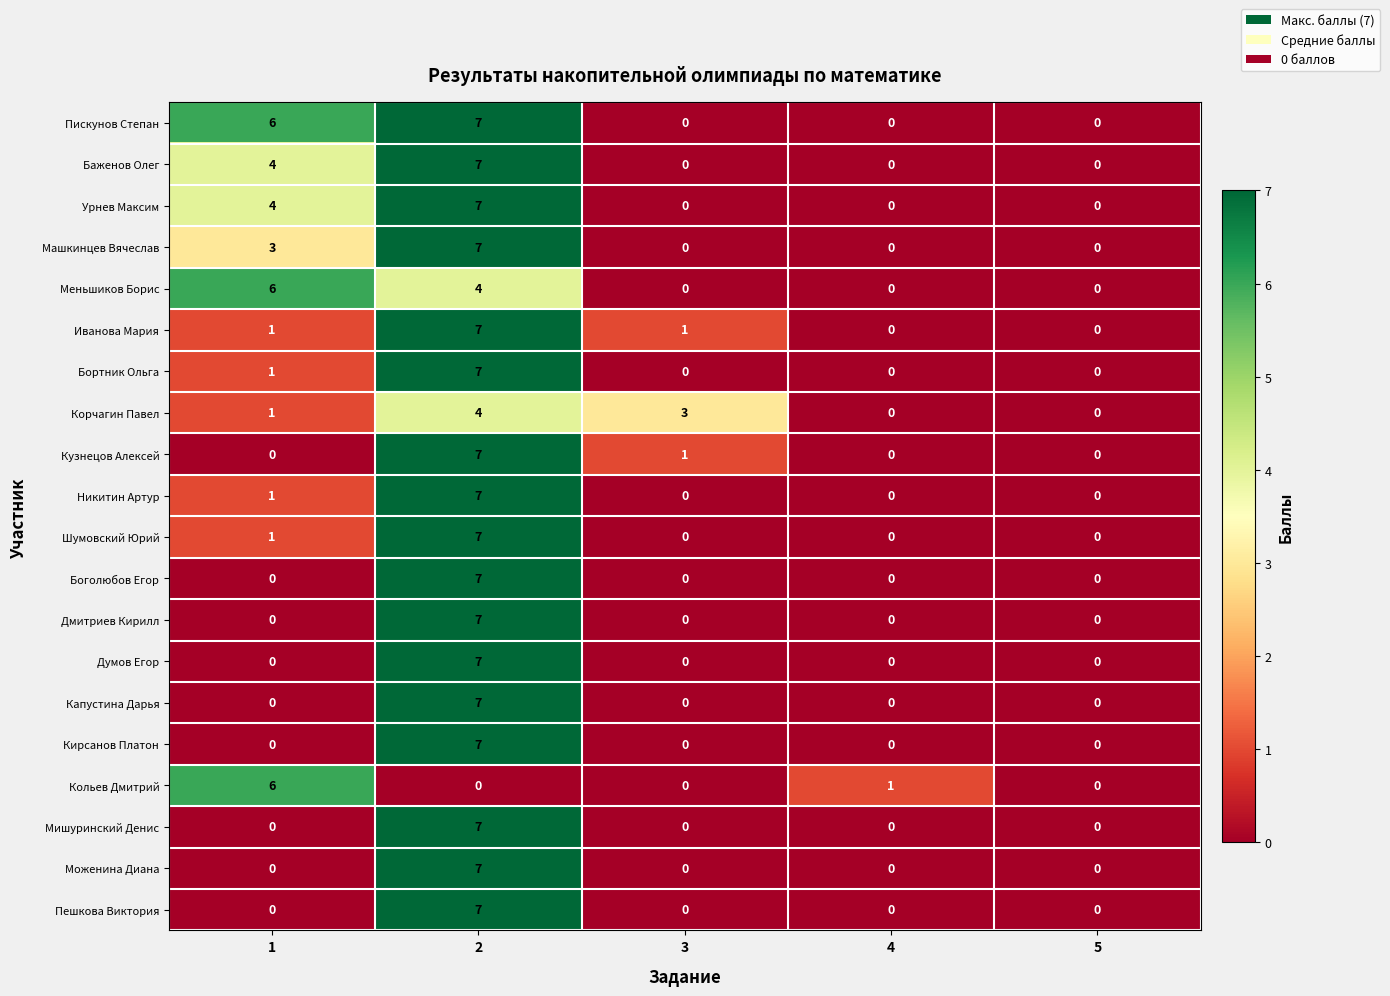

What is the sum of the Машкинцев Вячеслав values at 1 and 5?

3